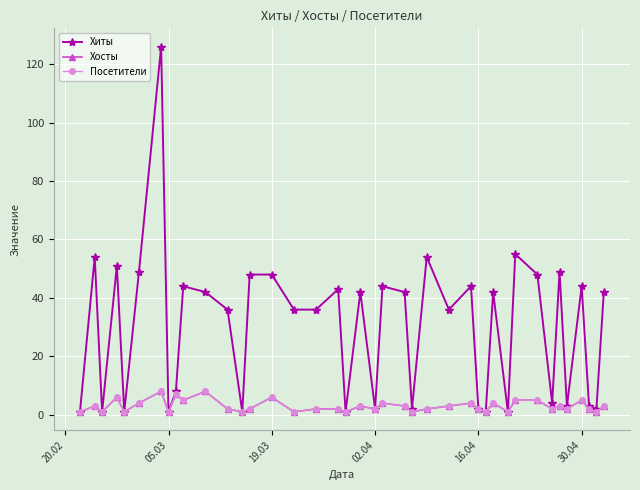

What is the lowest value of the Посетители series?

1